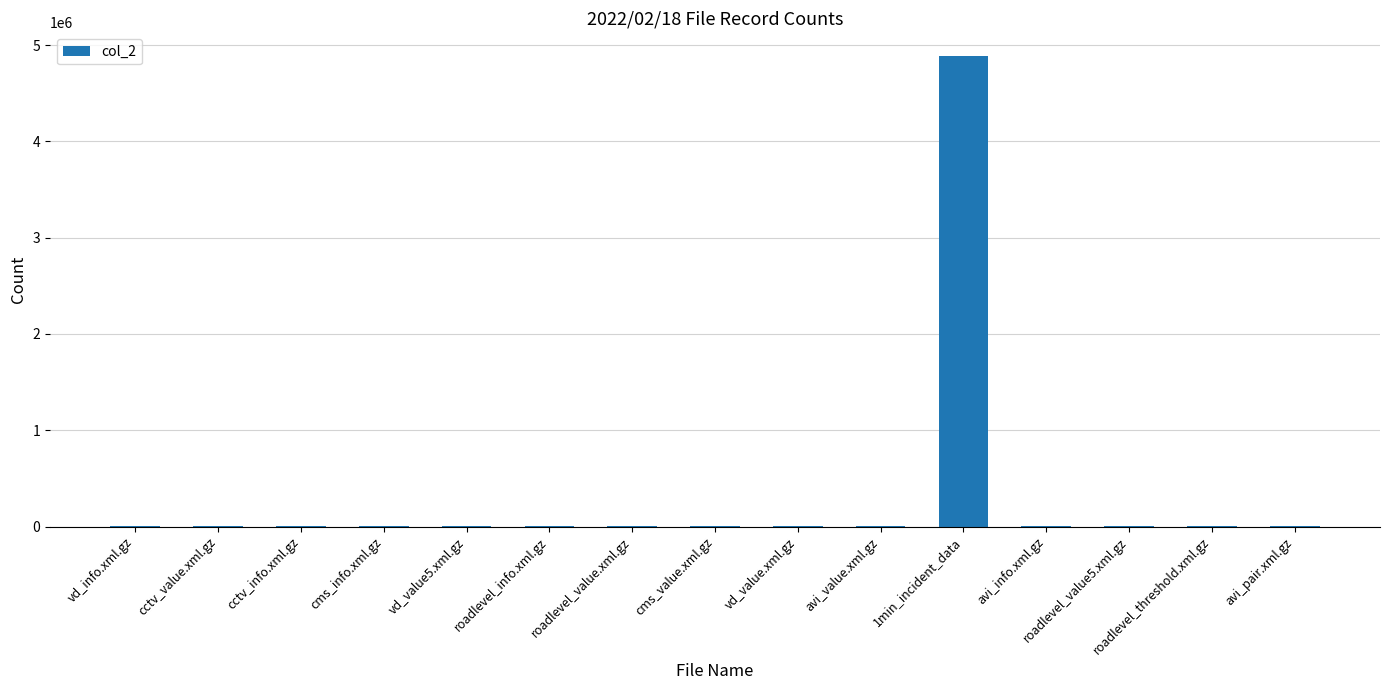

Are the bars horizontal?

No